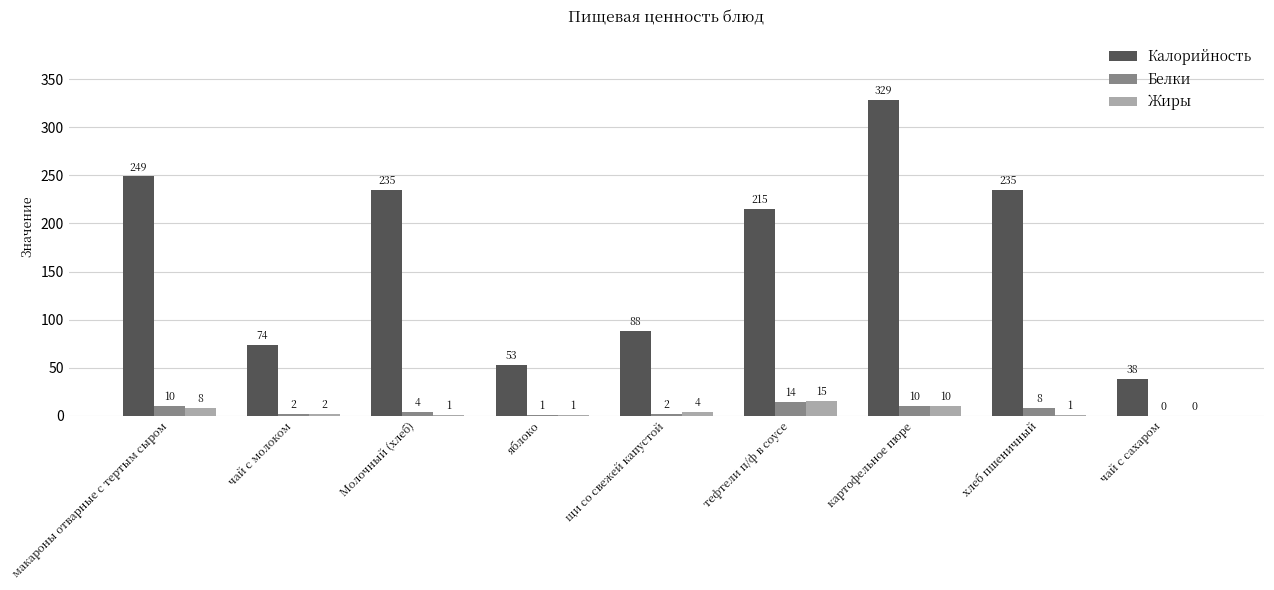

The value of Белки at макароны отварные с тертым сыром is 10. True or false?

True